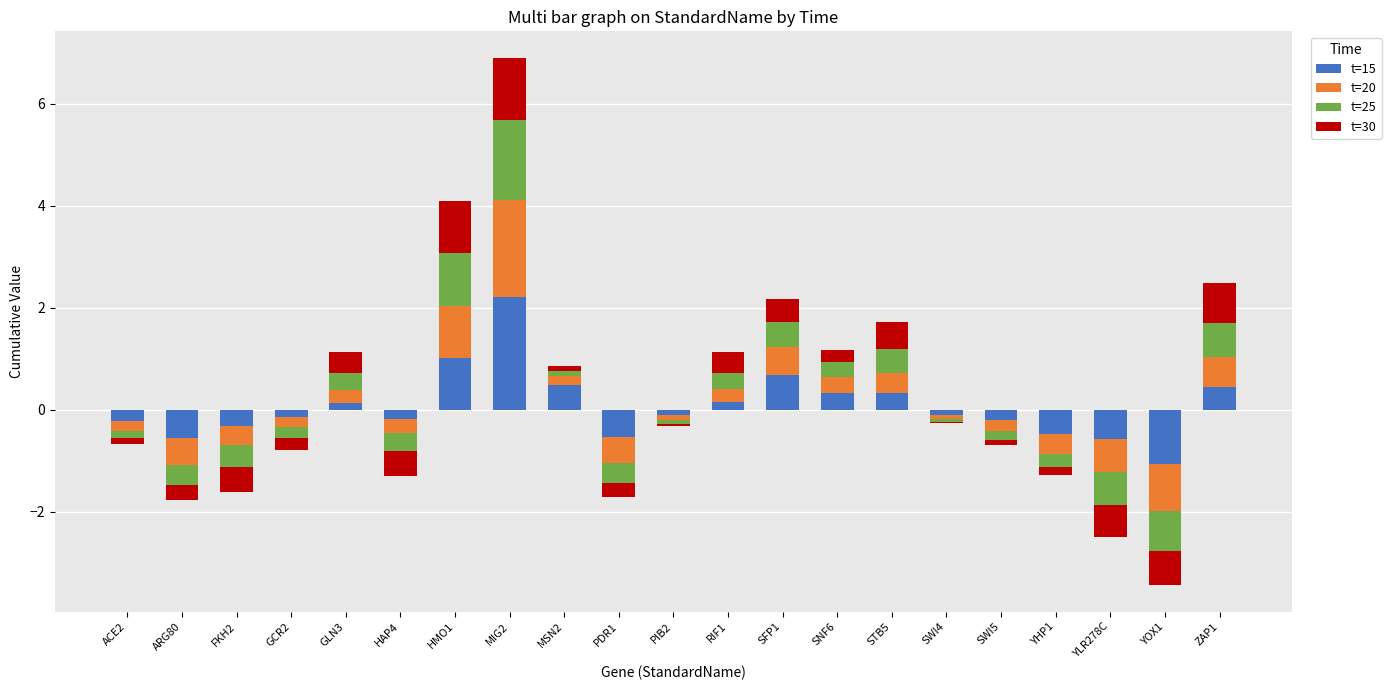

What is the maximum value for t=25?

1.6